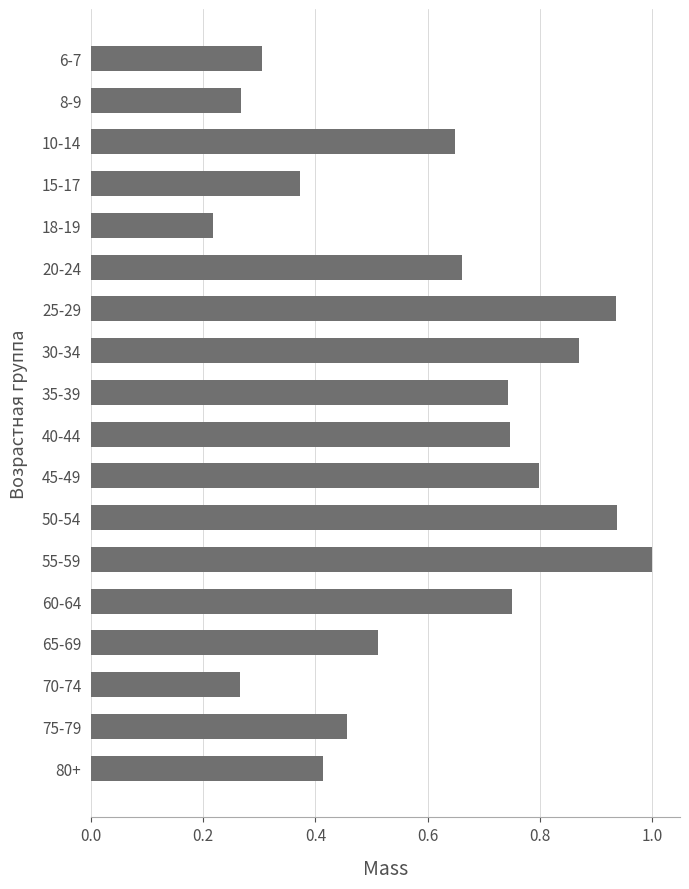

Where is the data nearest to the value 0?

18-19